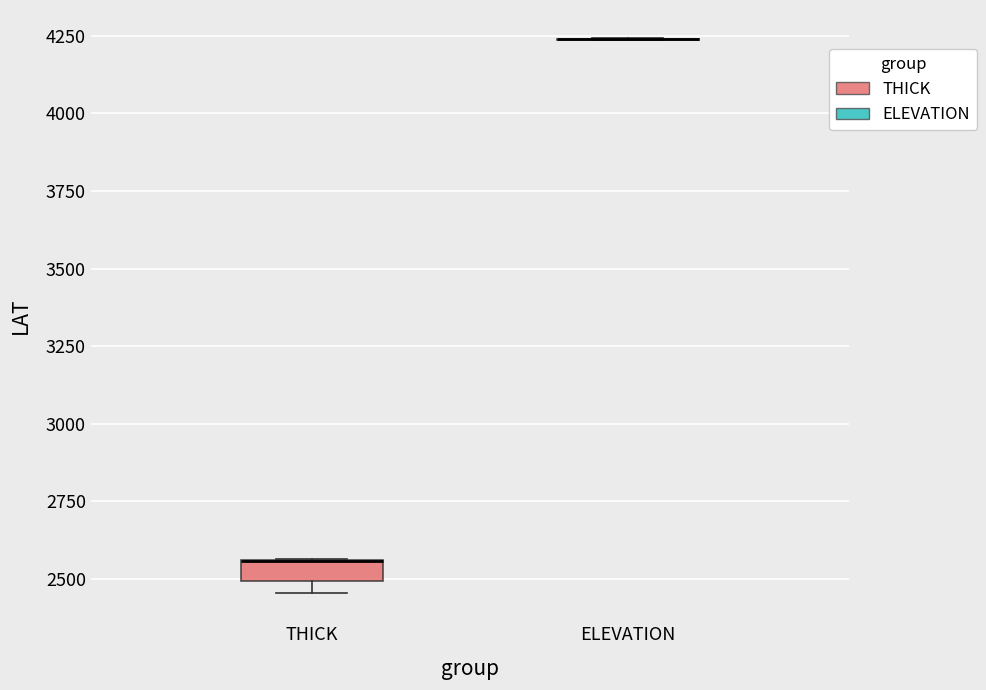

Where is the lower edge of the box for THICK on the y-axis? The values are not printed on the chart, so give them approximately, as read against the axis.

2500